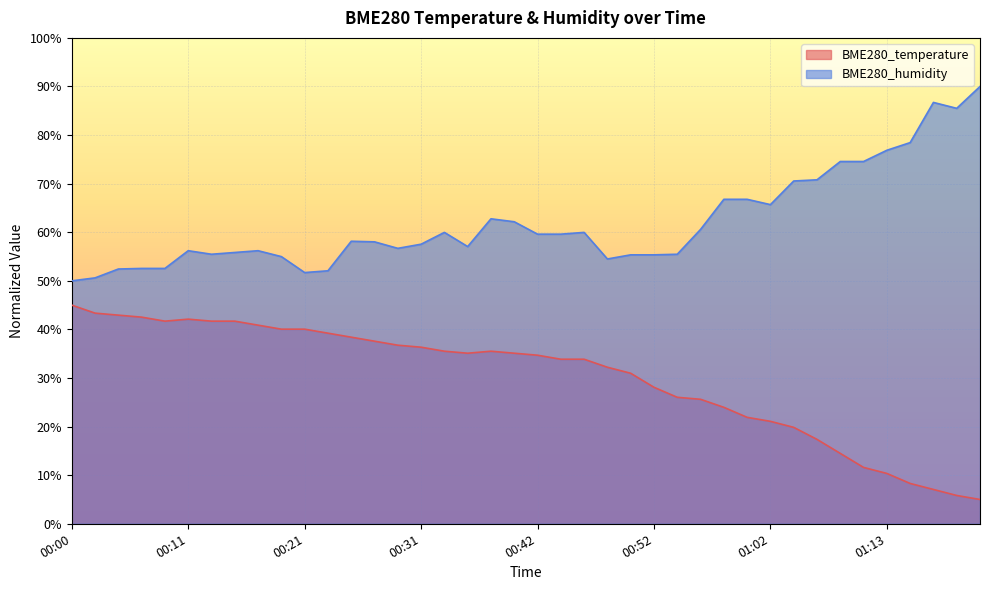

What is the label of the 18th point from the right?

00:46